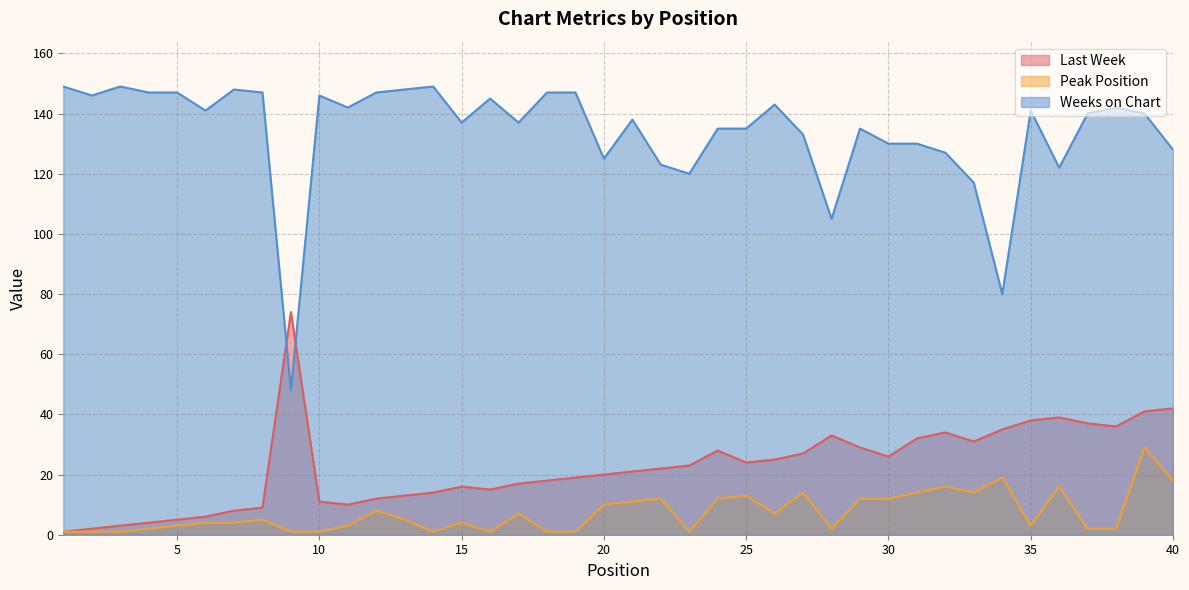

What is the difference between the maximum and minimum values in the Weeks on Chart series?

101